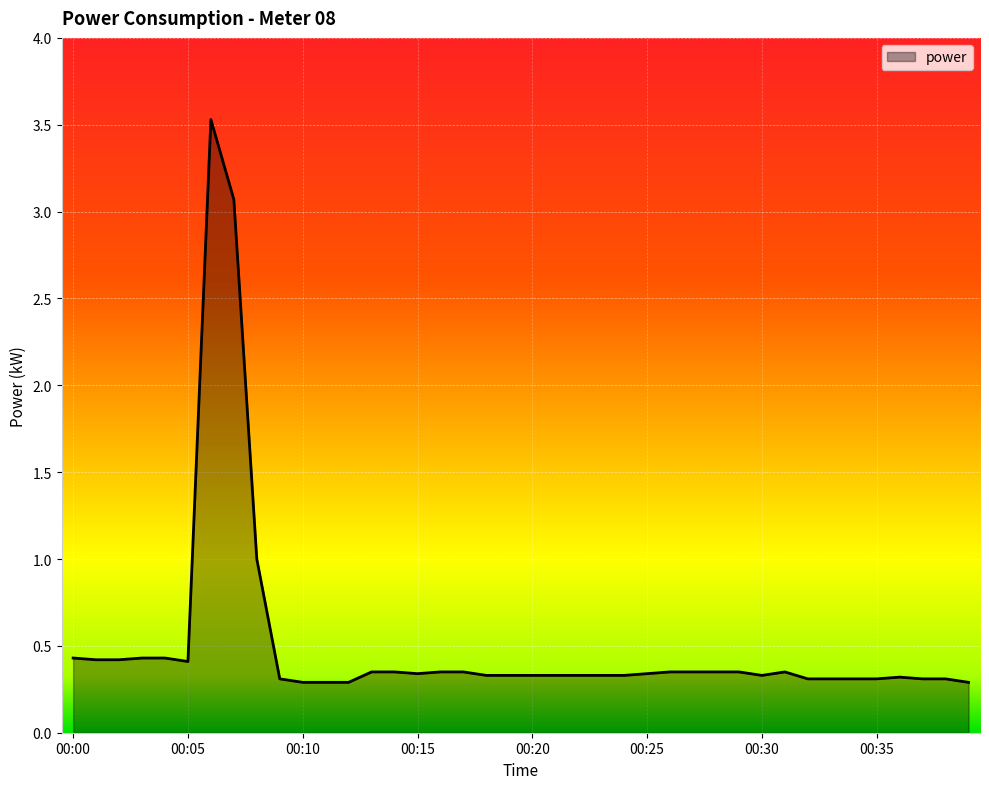

Does the chart display data point markers on the line(s)?

No